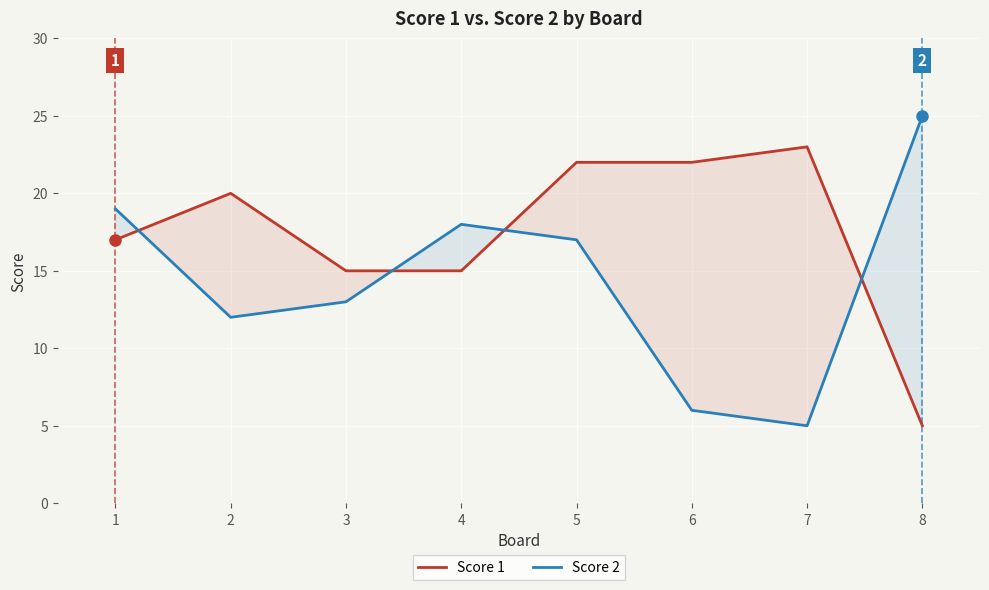

Reading left to right, extract all data points from this chart.

Score 1: 1=17	2=20	3=15	4=15	5=22	6=22	7=23	8=5
Score 2: 1=19	2=12	3=13	4=18	5=17	6=6	7=5	8=25